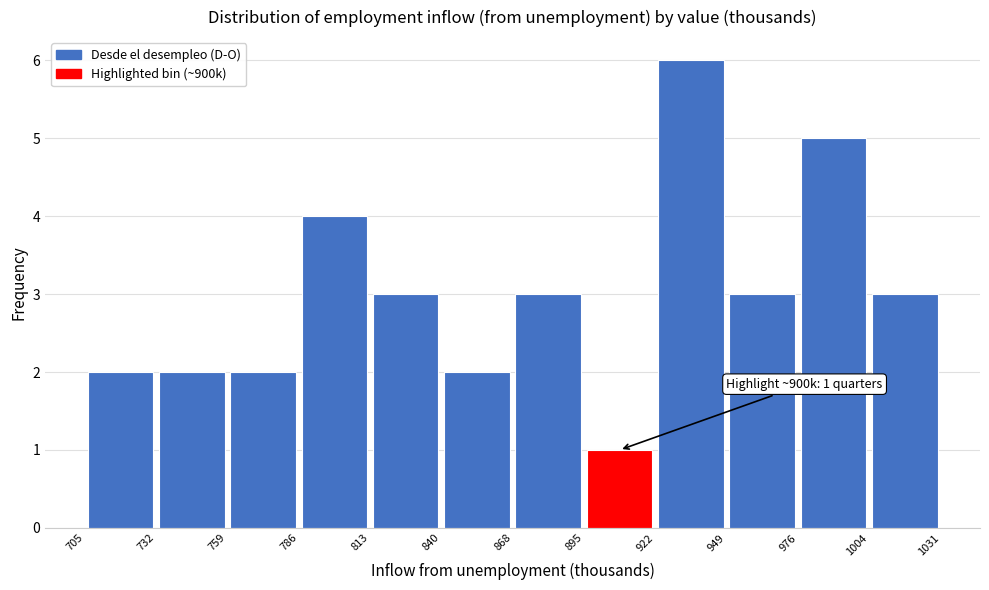

Over which range of the x-axis is the bar tallest?

922 to 949